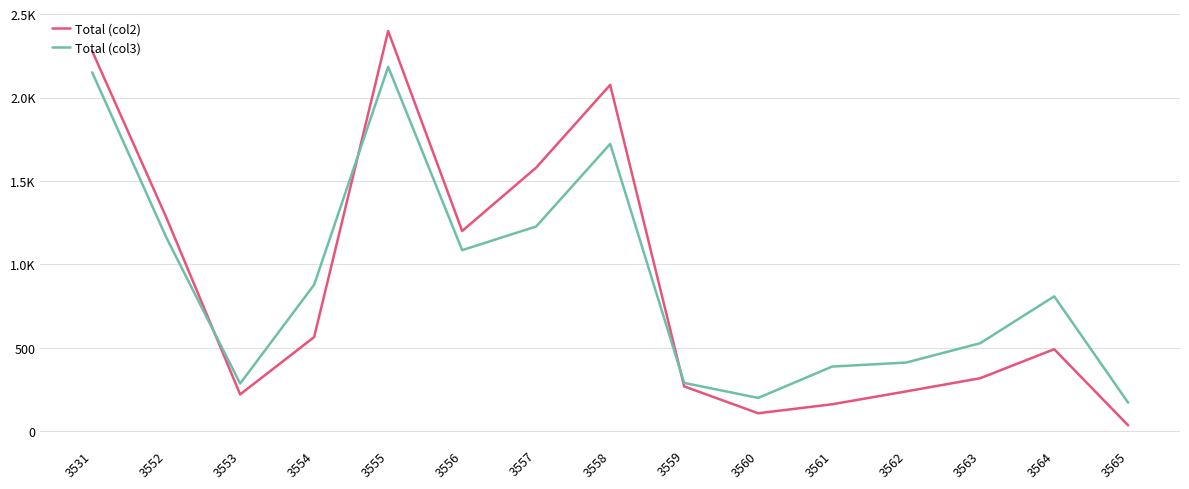

In Total (col2), how many points are higher than both neighbors (excluding endpoints)?

3